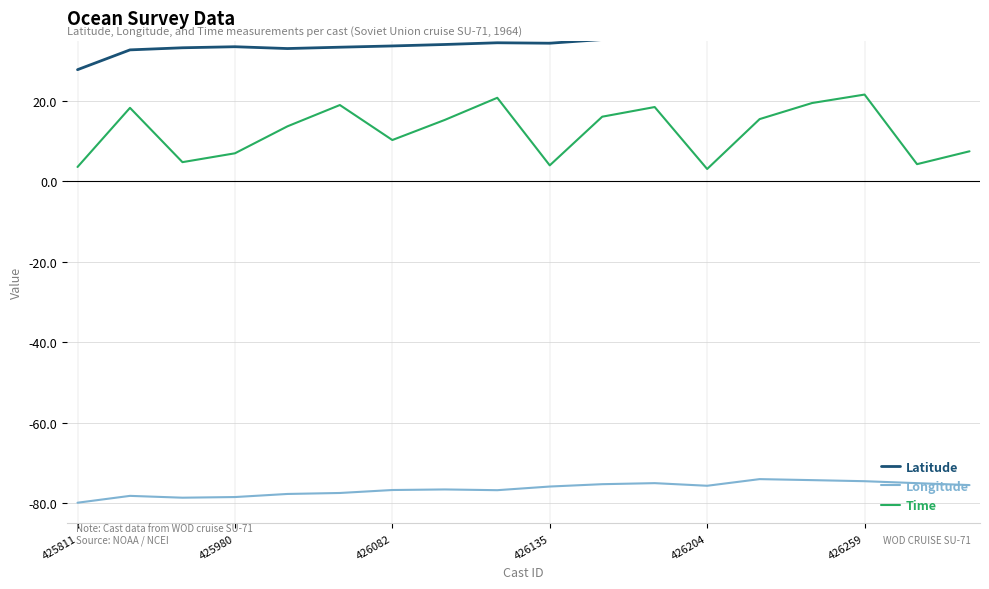

Count the number of data series in this chart.

3